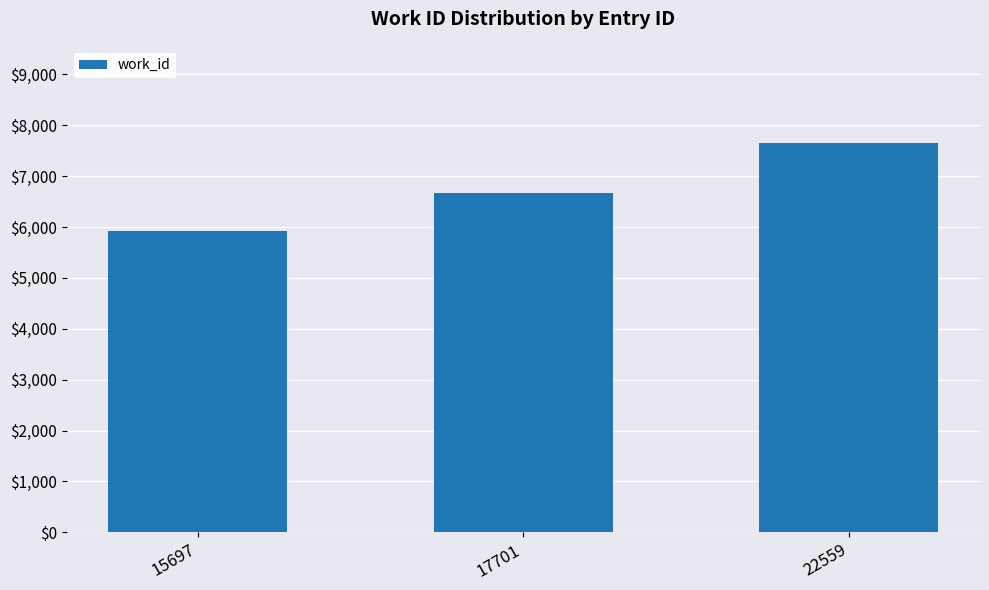

Read the value at 15697, to the nearest 10.

5920